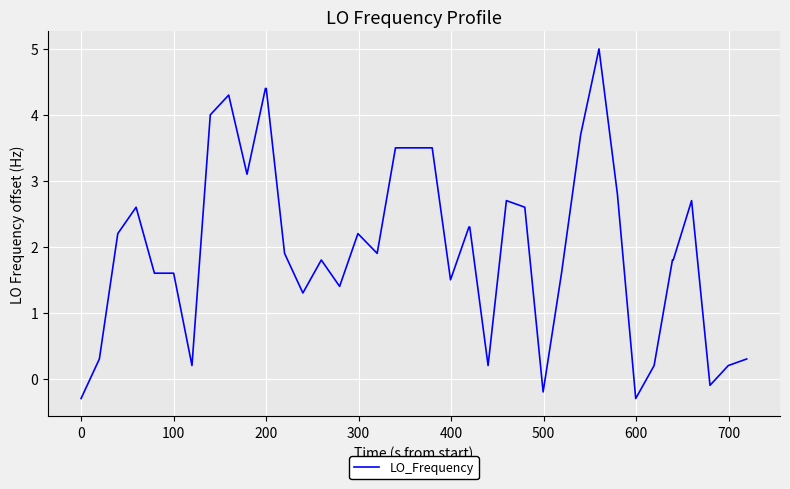

What is the difference between the maximum and minimum values?

5.3